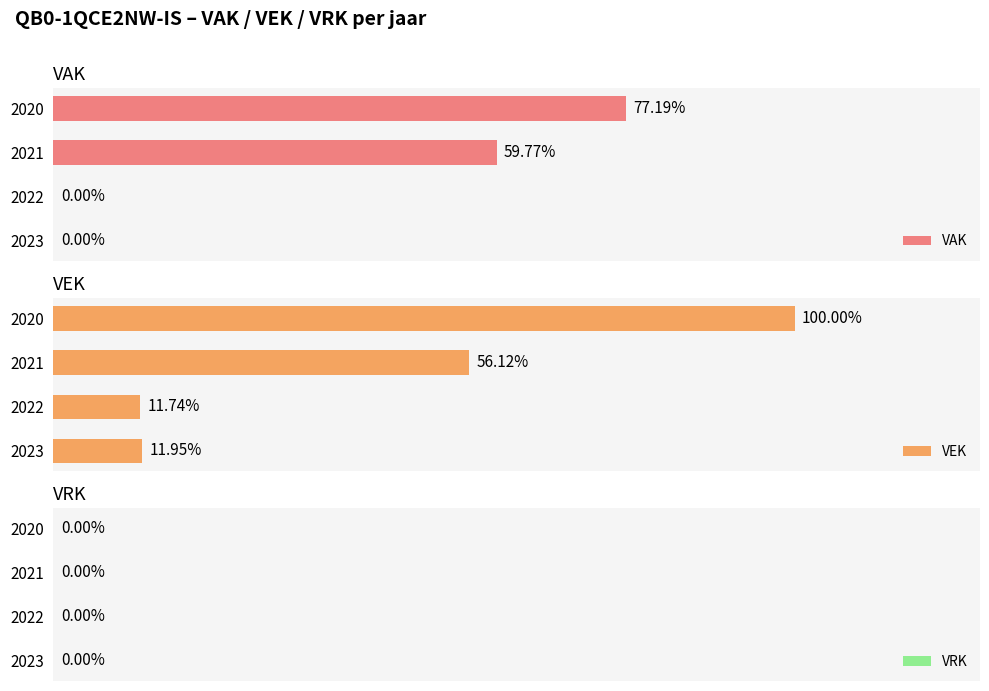

Which series has the widest spread of values?

VEK